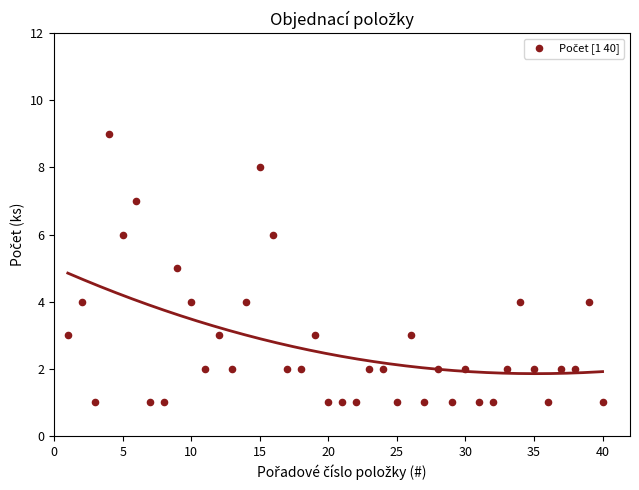

What is the range of Y values (max minus min)?

8